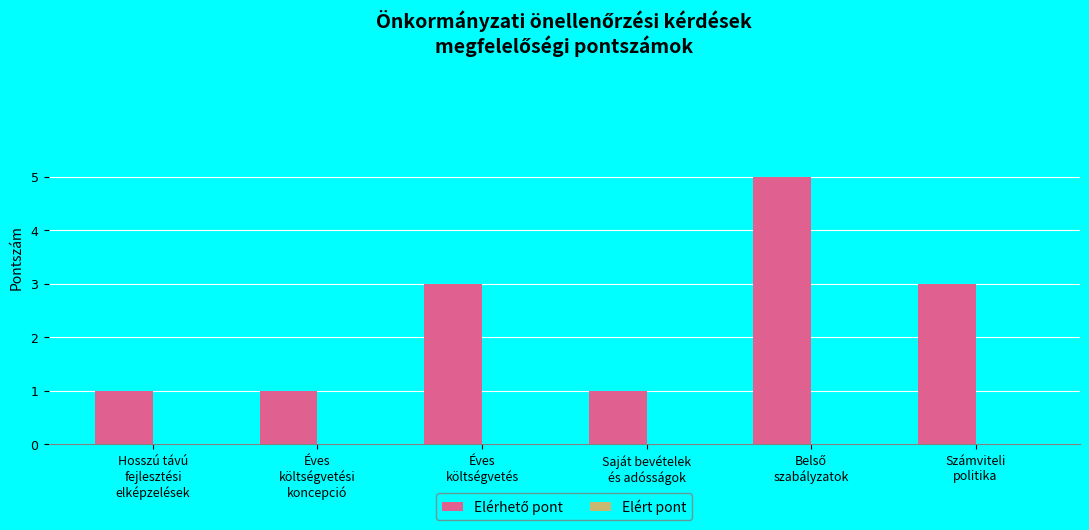

Are the bars horizontal?

No